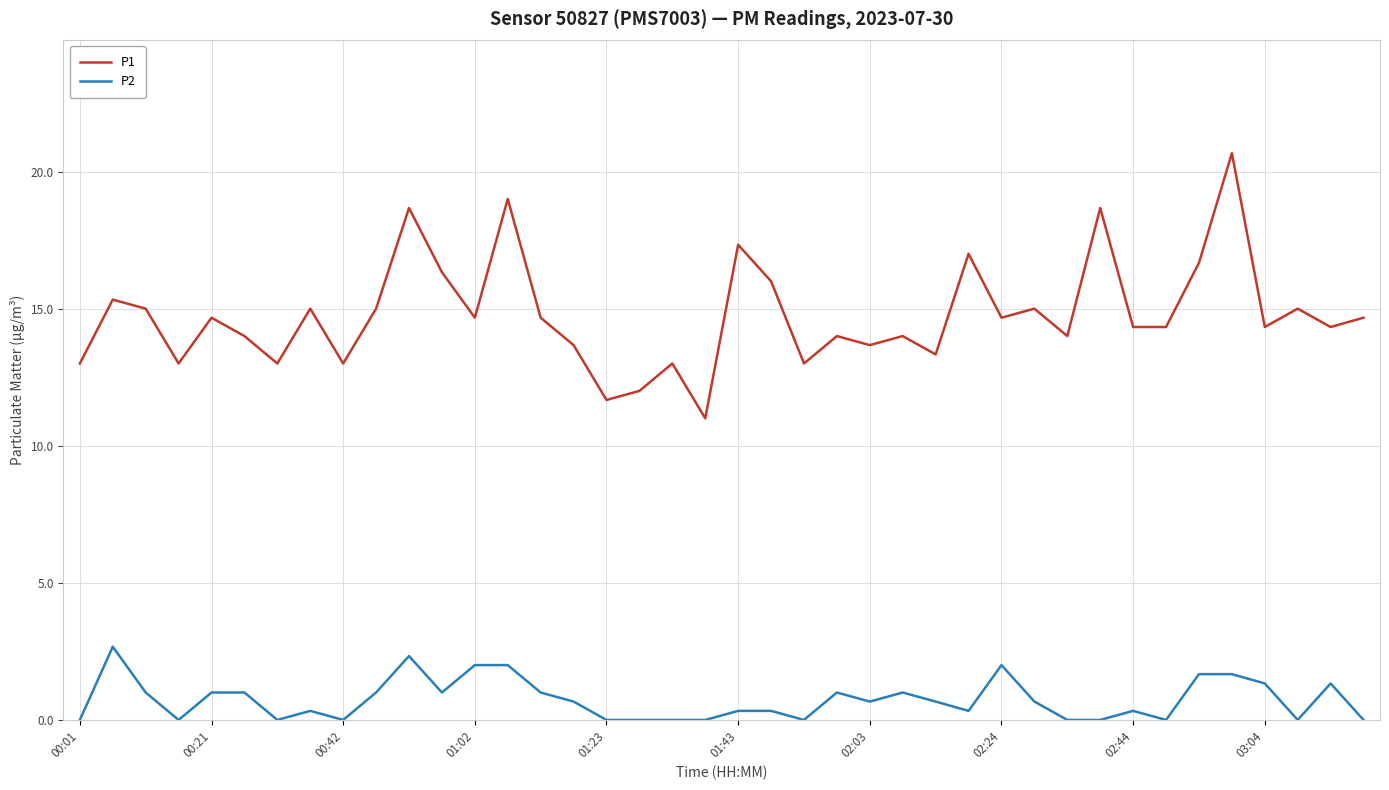

How many lines are shown in the chart?

2